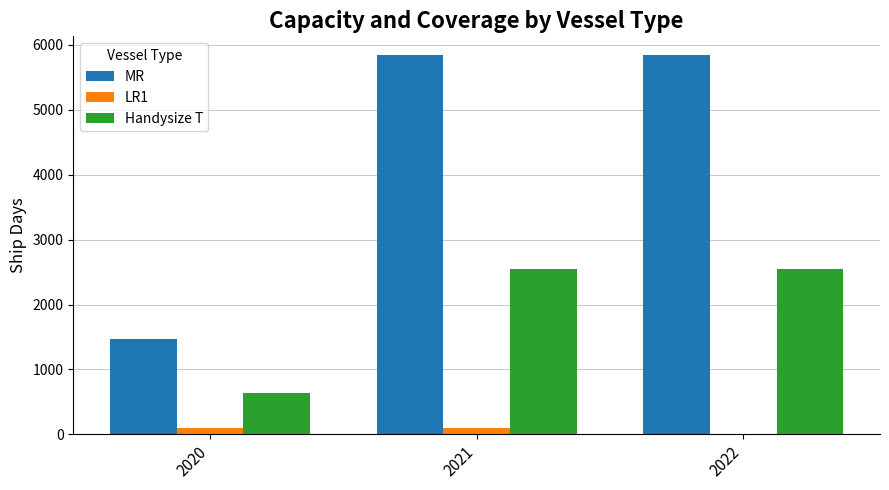

Between 2020 and 2021, which series saw the biggest shift?

MR